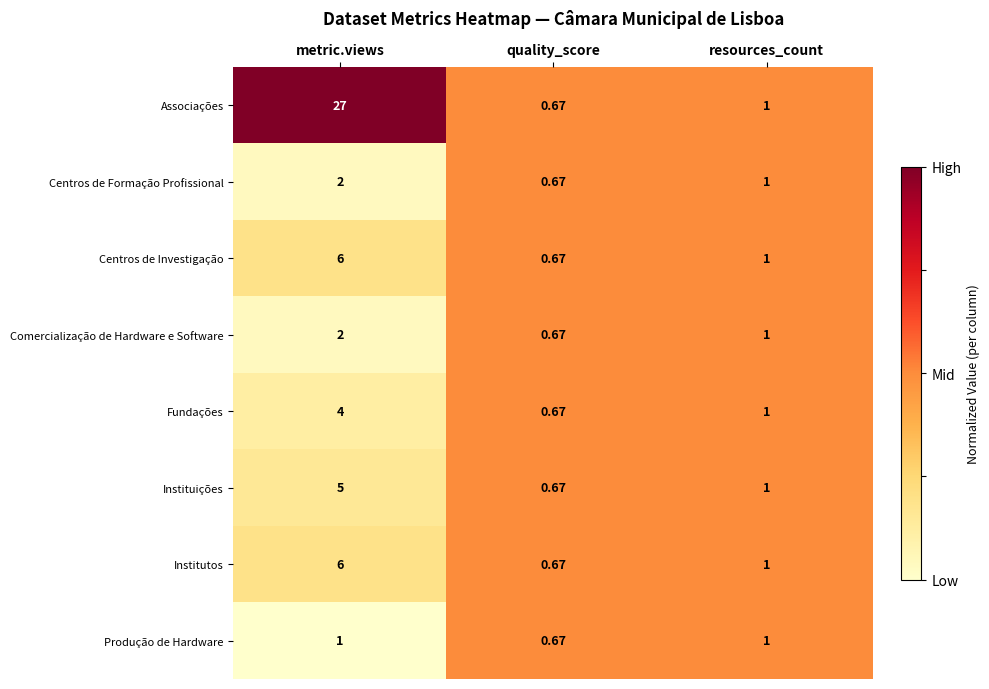

At which label is Centros de Investigação closest to 3?

resources_count